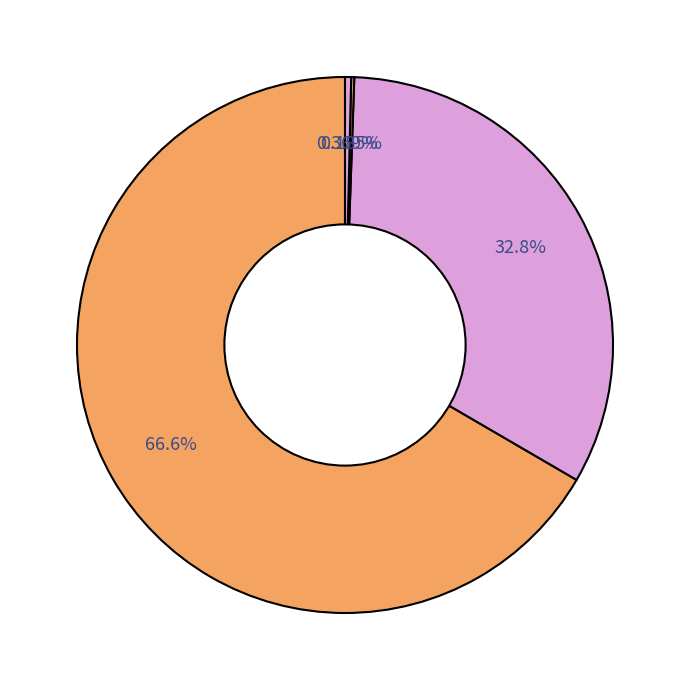

What is the majority slice?

Итого за Обед